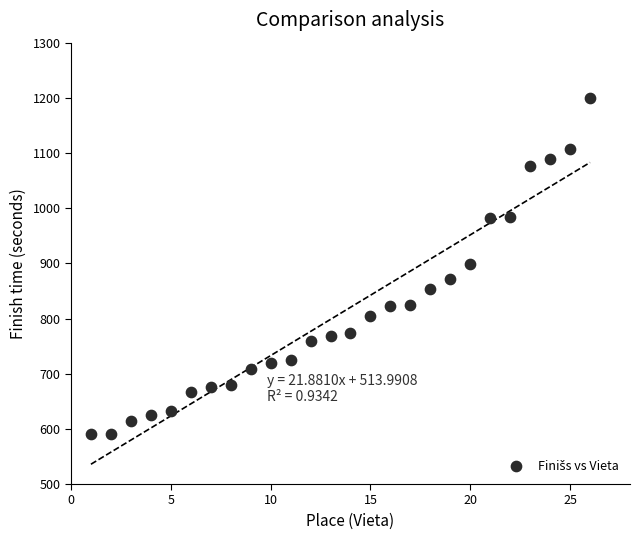

What is the range of X values (max minus min)?

25